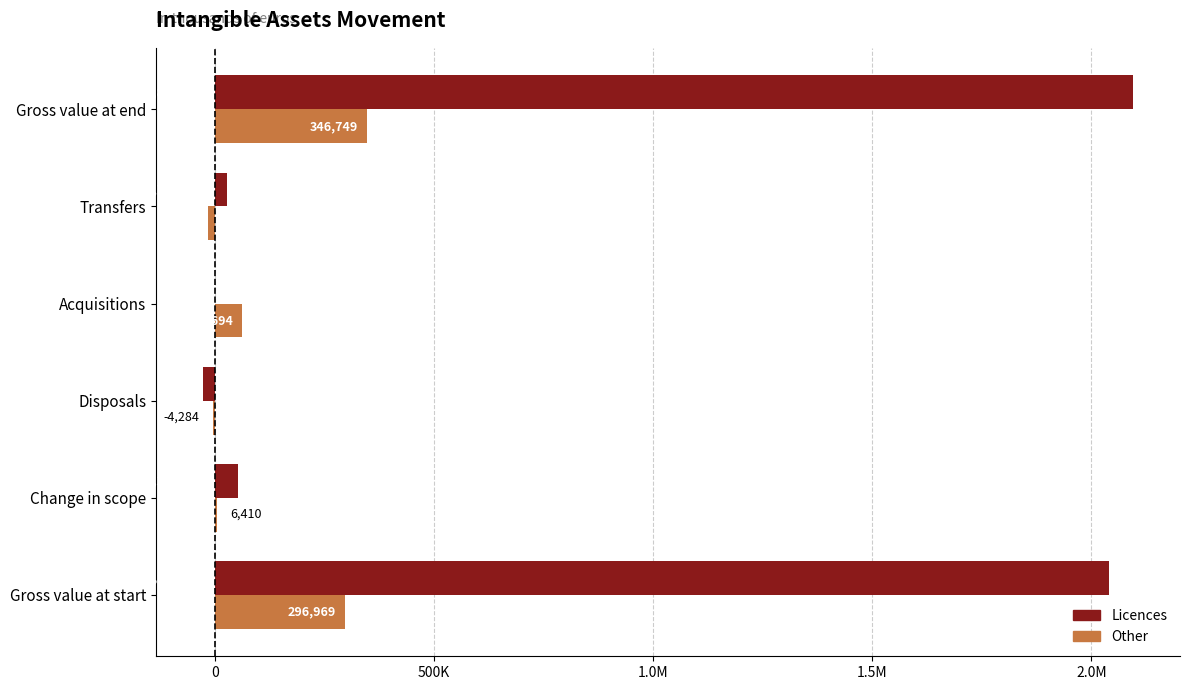

What are all the series names shown in the legend?

Licences, Other